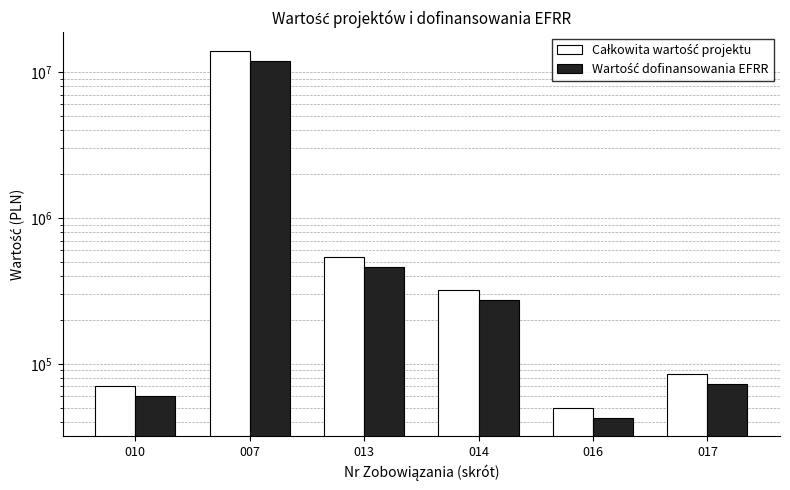

At which category is the sum across all series the highest?

007